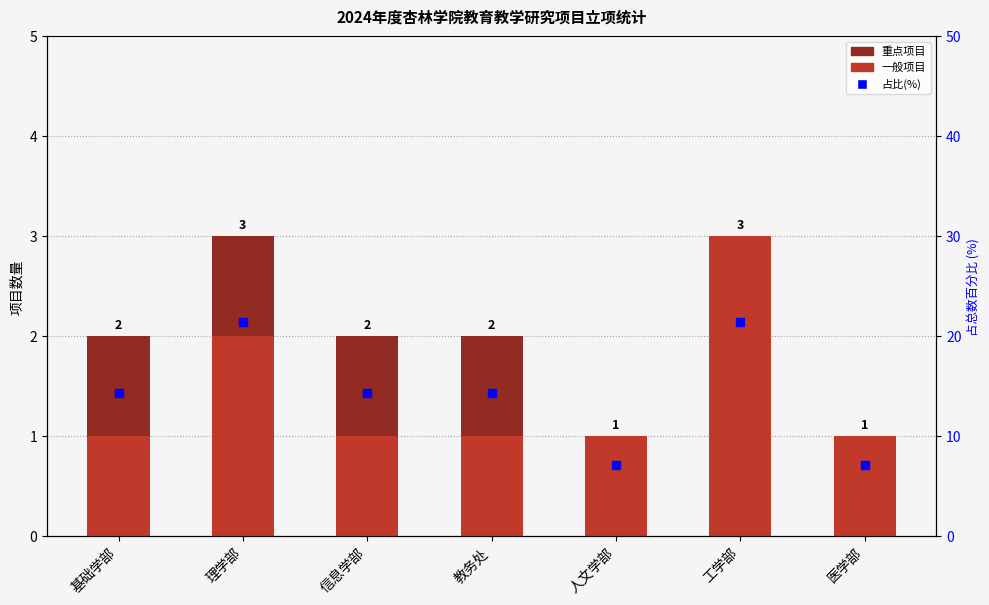

At which category is the sum across all series the highest?

理学部